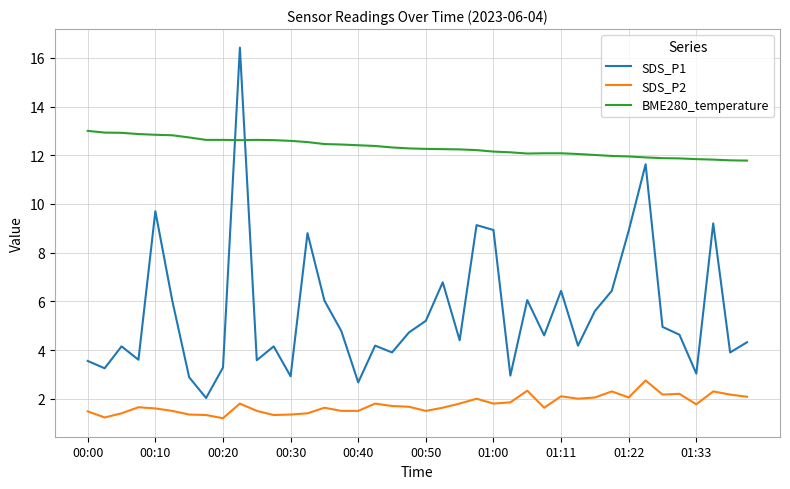

Rank the series by their maximum value, from lowest to highest.

SDS_P2, BME280_temperature, SDS_P1